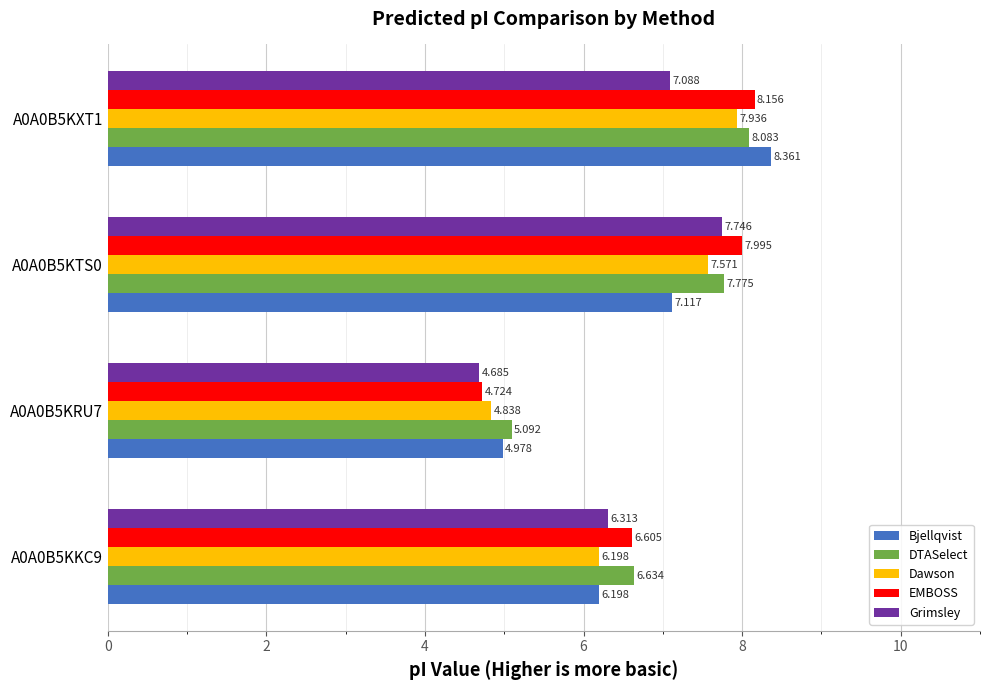

Rank the series by their maximum value, from lowest to highest.

Grimsley, Dawson, DTASelect, EMBOSS, Bjellqvist